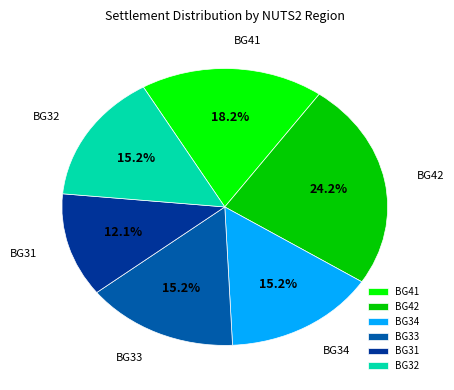

Which category has the smallest portion of the pie?

BG31